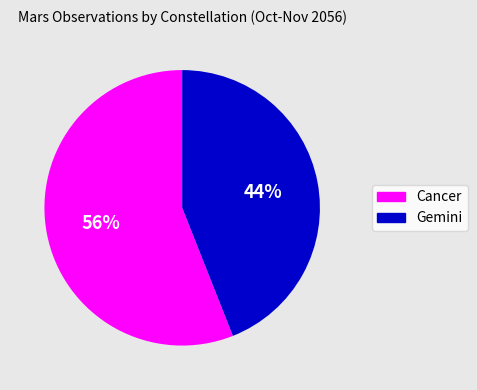

Count the number of slices in the pie.

2